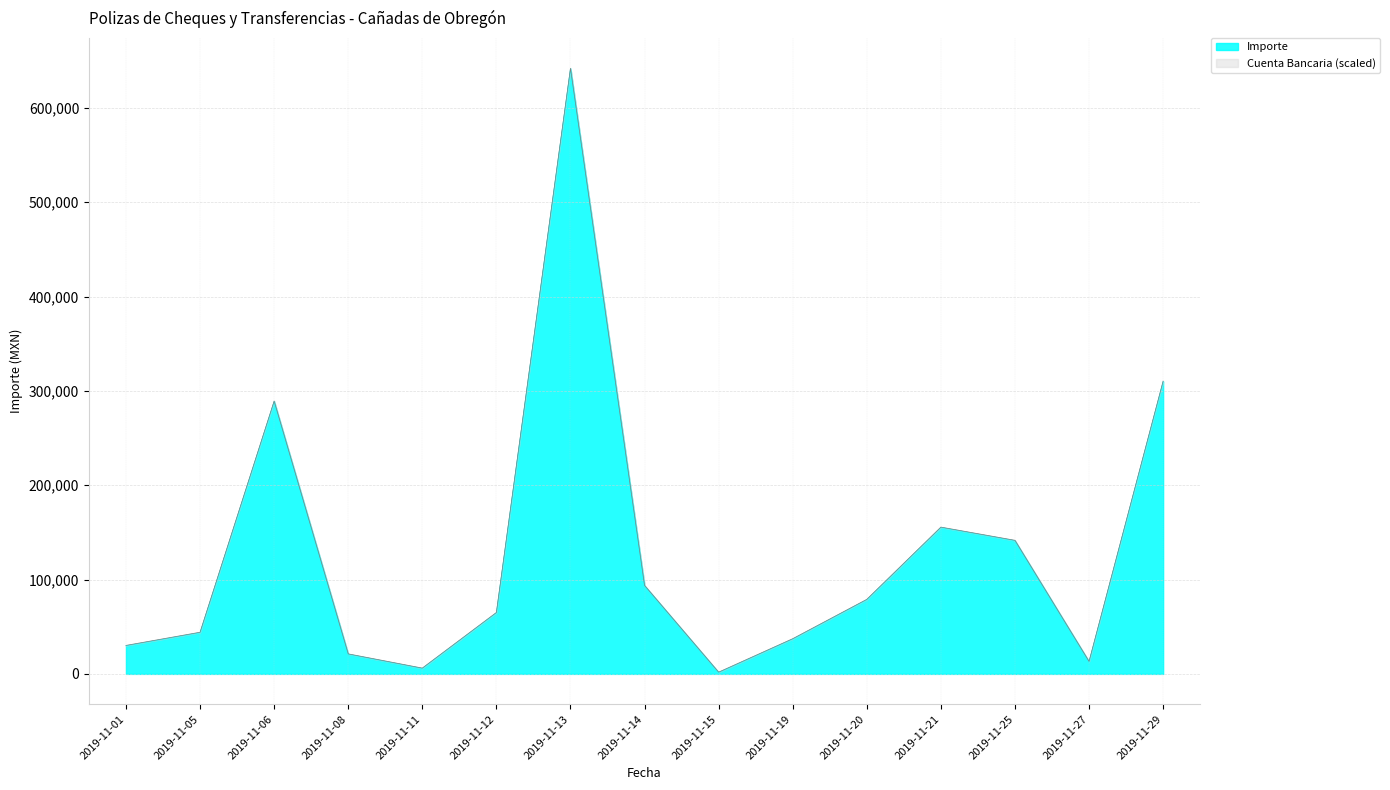

What is the ratio of the value at 2019-11-08 to the value at 2019-11-11?

3.6